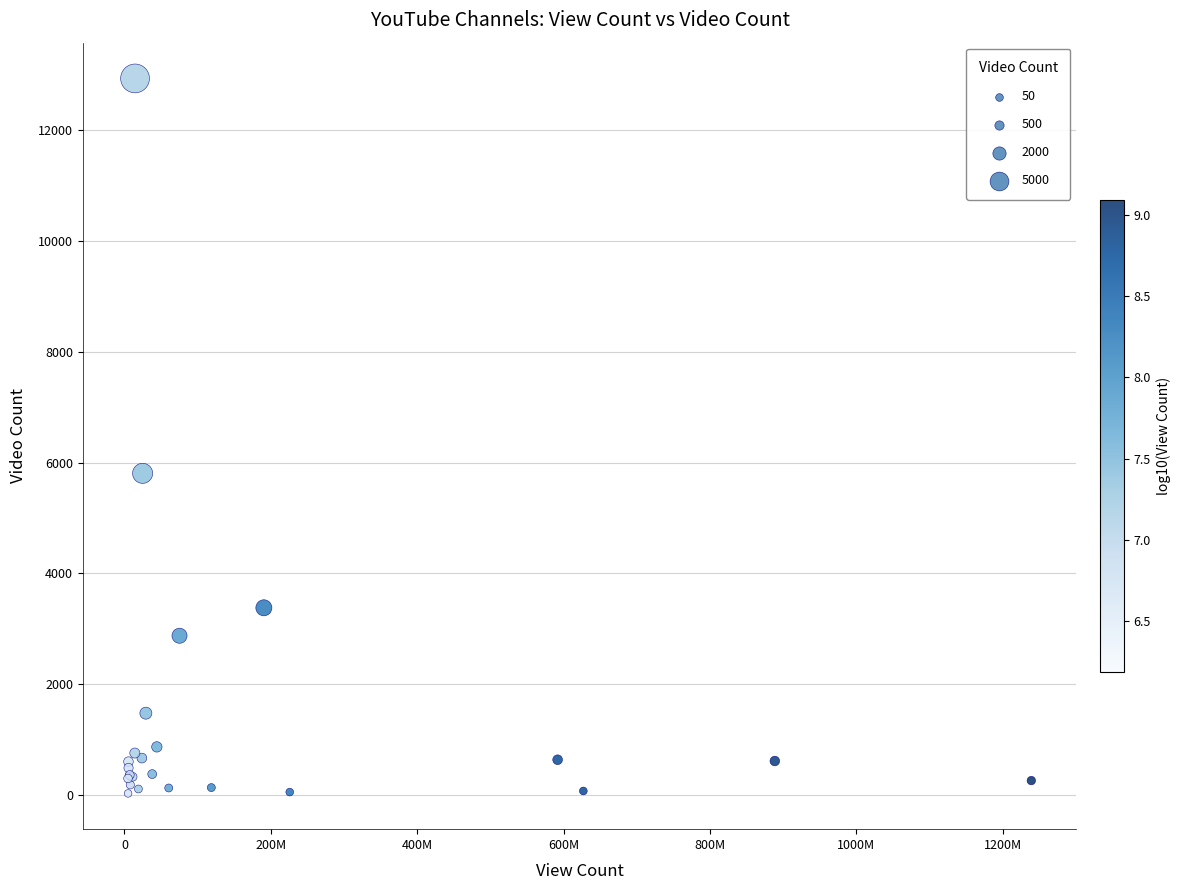

What Y value in the scatter plot is closest to 6482?

5807